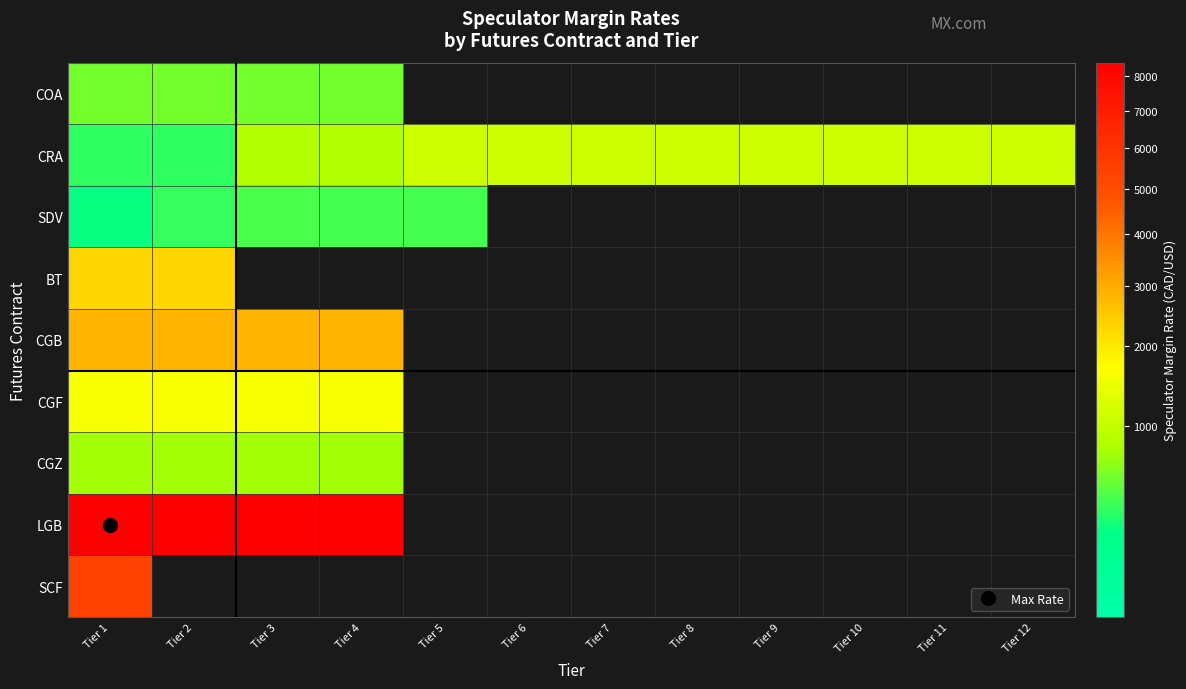

Rank the series by their maximum value, from highest to lowest.

LGB, SCF, CGB, BT, CGF, CRA, CGZ, COA, SDV